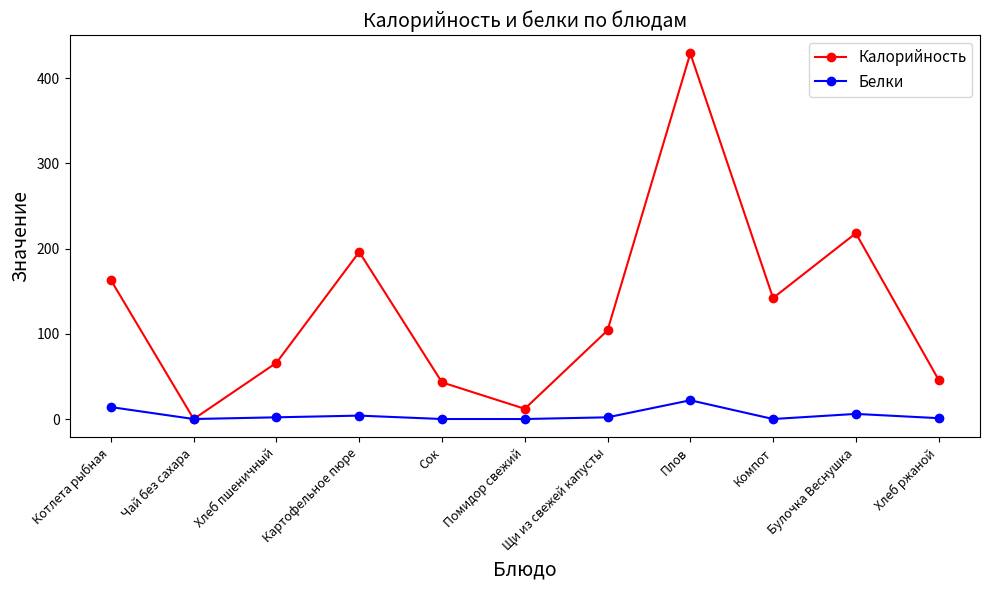

List the series in order of their peak value, lowest first.

Белки, Калорийность